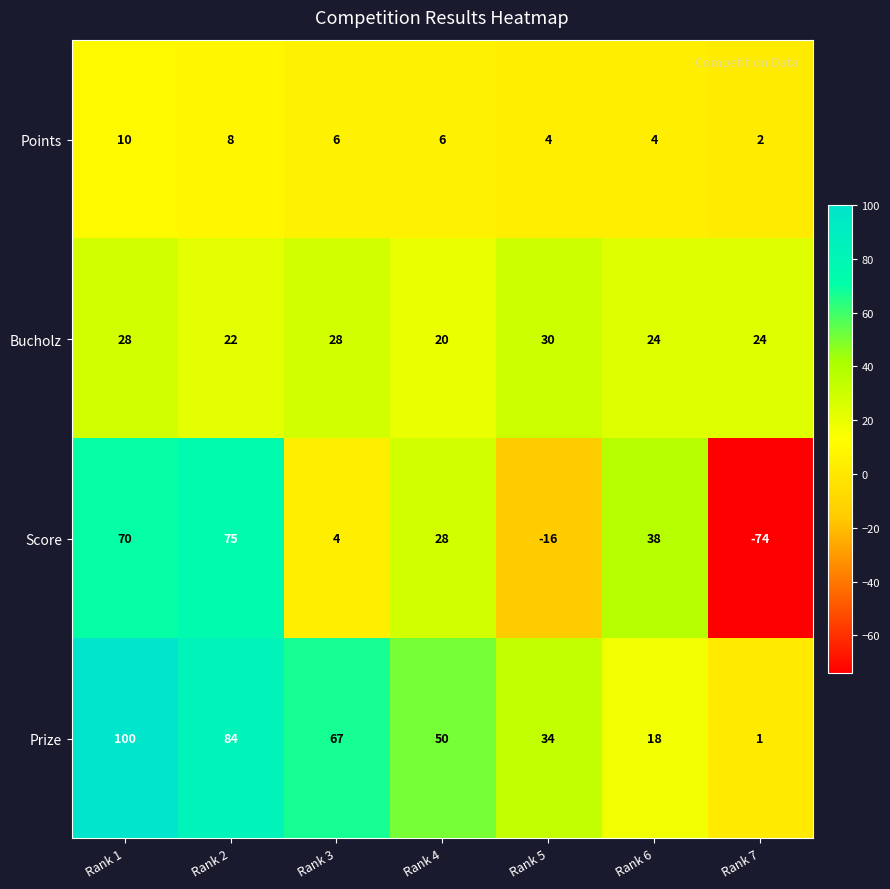

Which series changed the most between Rank 1 and Rank 7?

Score